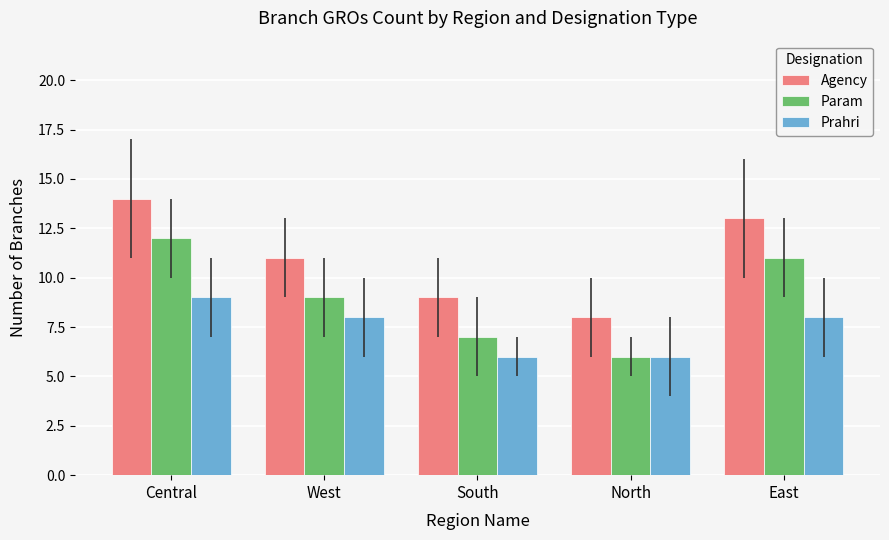

What is the total value across all series at North?

20